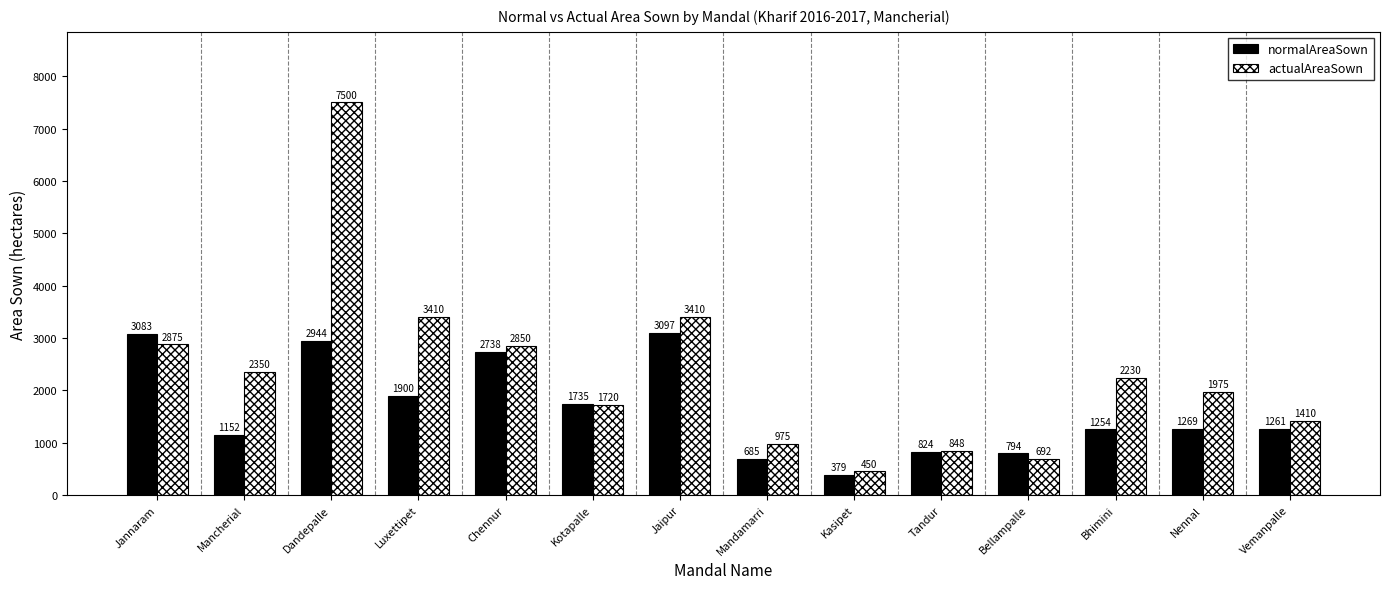

What is the label of the 2nd bar from the left?

Mancherial